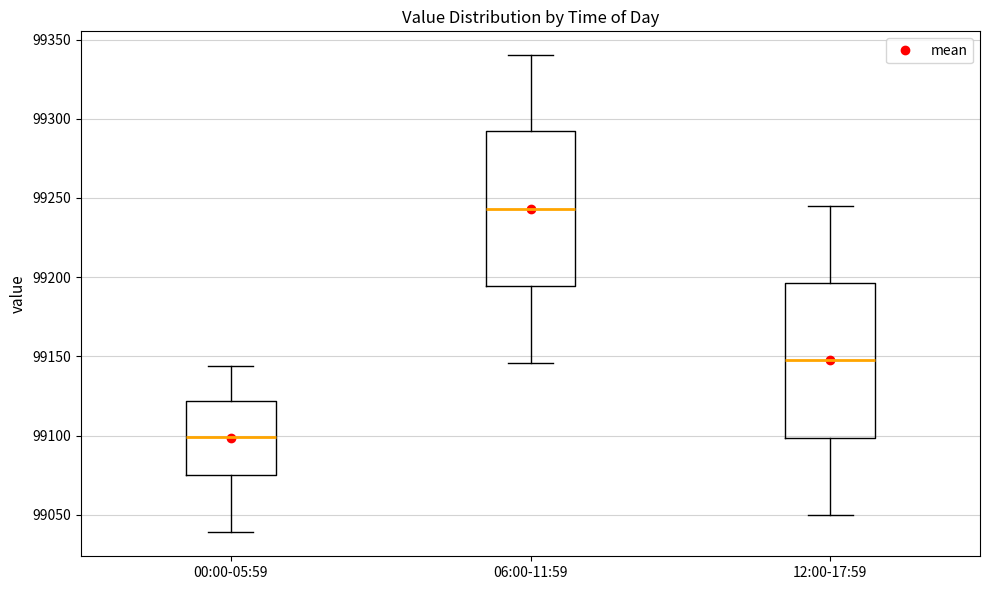

Reading left to right, transcribe this box plot: for each box, give where its median line is, the range the box spans, and where its two whiskers end, as read against the y-axis. The values are not printed on the chart, so give them approximately, as read against the axis.

00:00-05:59: median 99100, box 99075 to 99120, whiskers 99040 to 99145
06:00-11:59: median 99245, box 99195 to 99290, whiskers 99145 to 99340
12:00-17:59: median 99150, box 99100 to 99195, whiskers 99050 to 99245